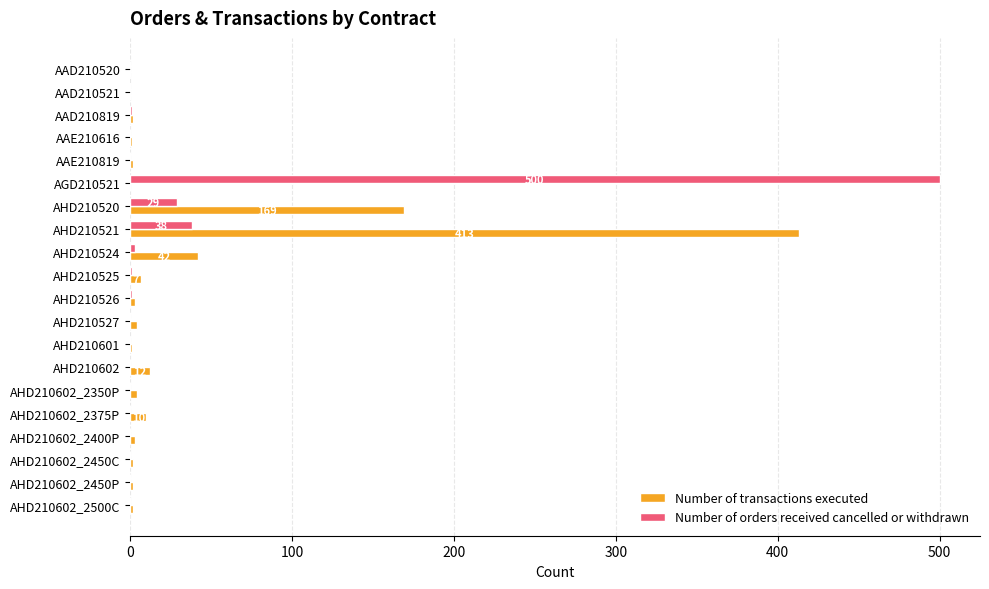

Is it true that Number of orders received cancelled or withdrawn equals 38 at AHD210521?

True